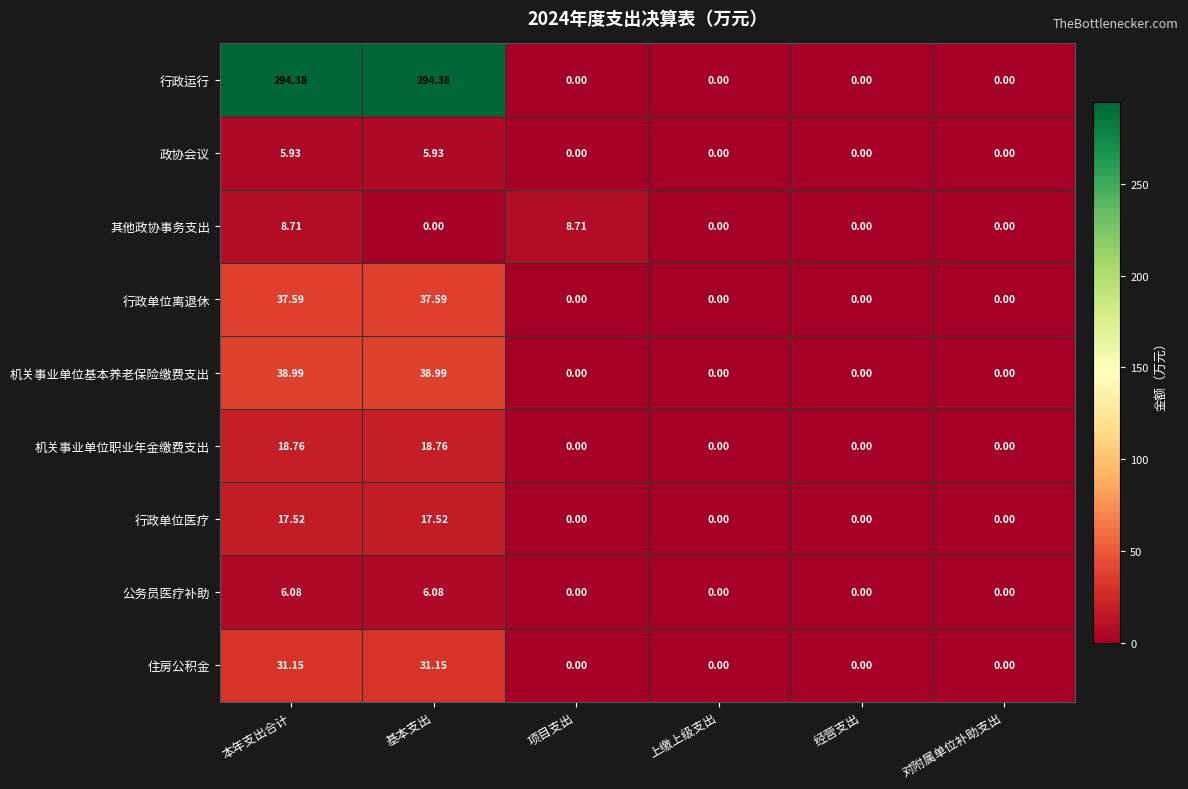

At which category is the sum across all series the highest?

本年支出合计